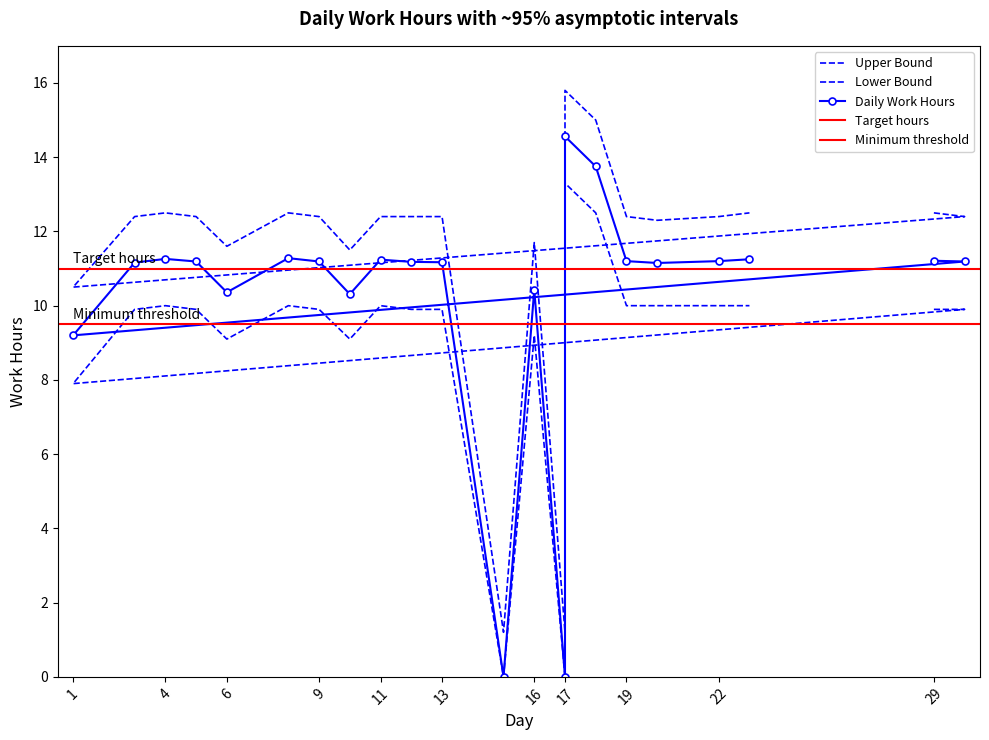

What is the difference between the Lower Bound values at 29 and 10?

0.8